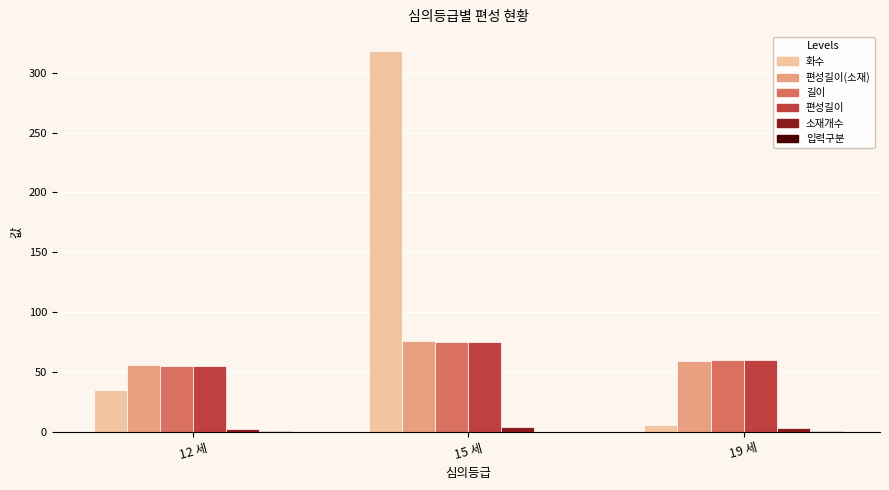

Which category has the highest value across all series?

15 세